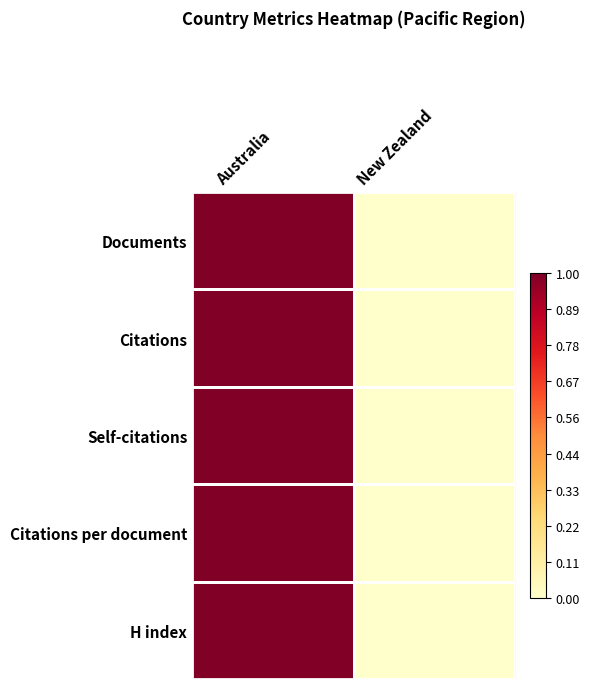

How many categories are shown in the chart?

2